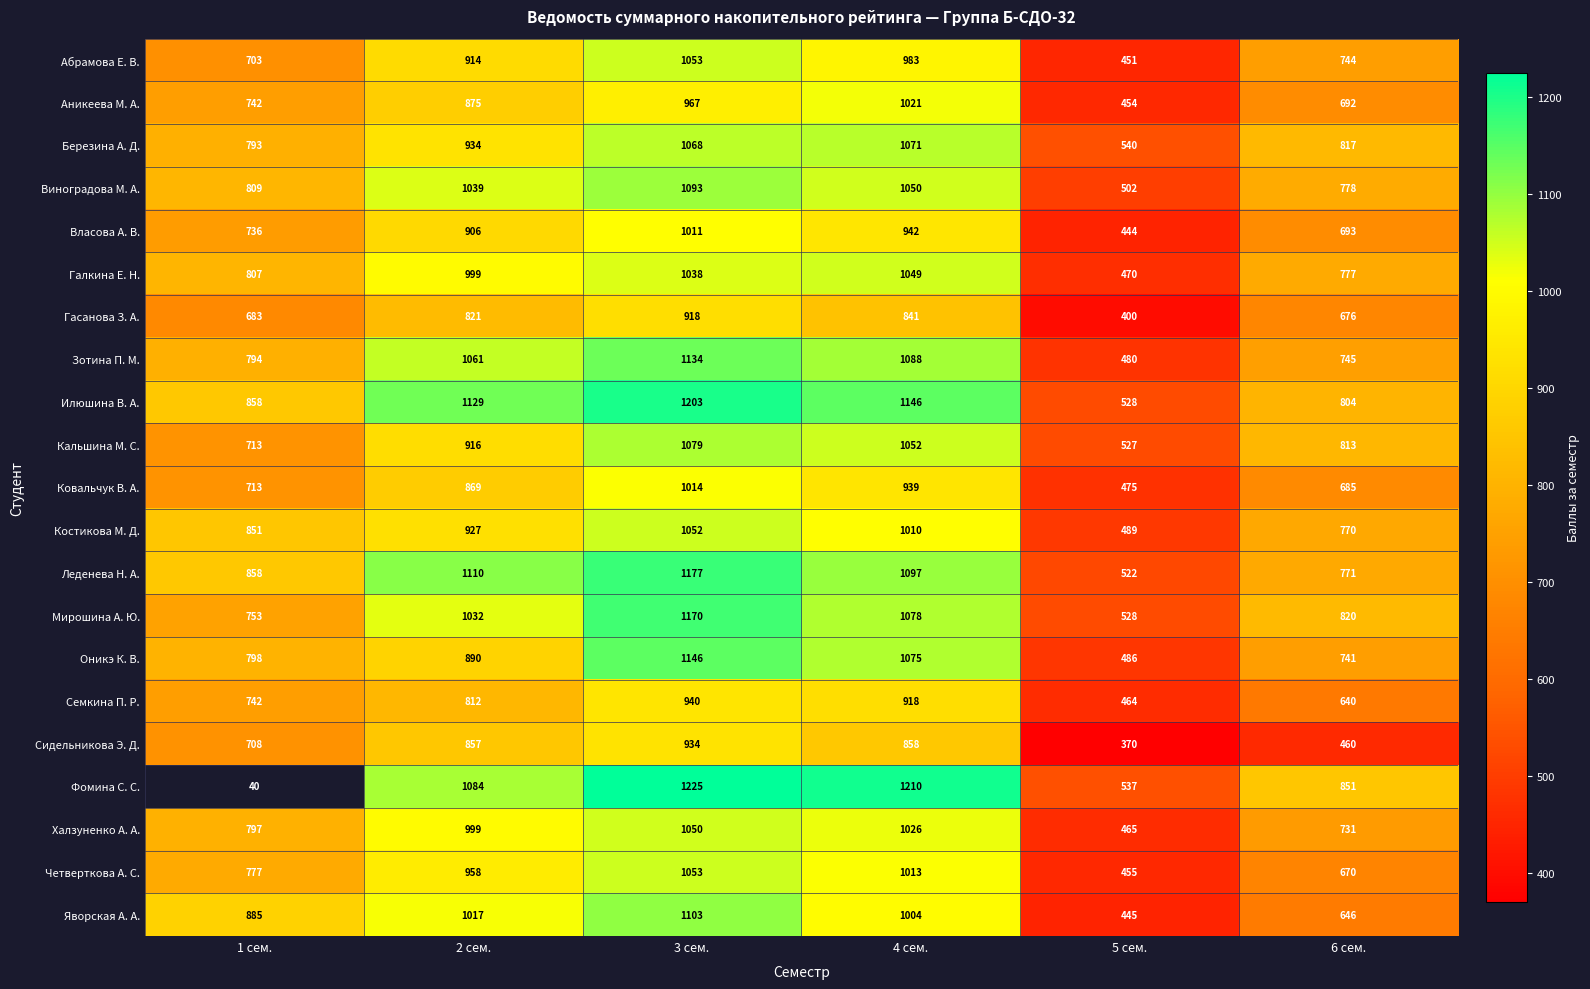

What is the difference between the maximum and minimum values in the Зотина П. М. series?

654